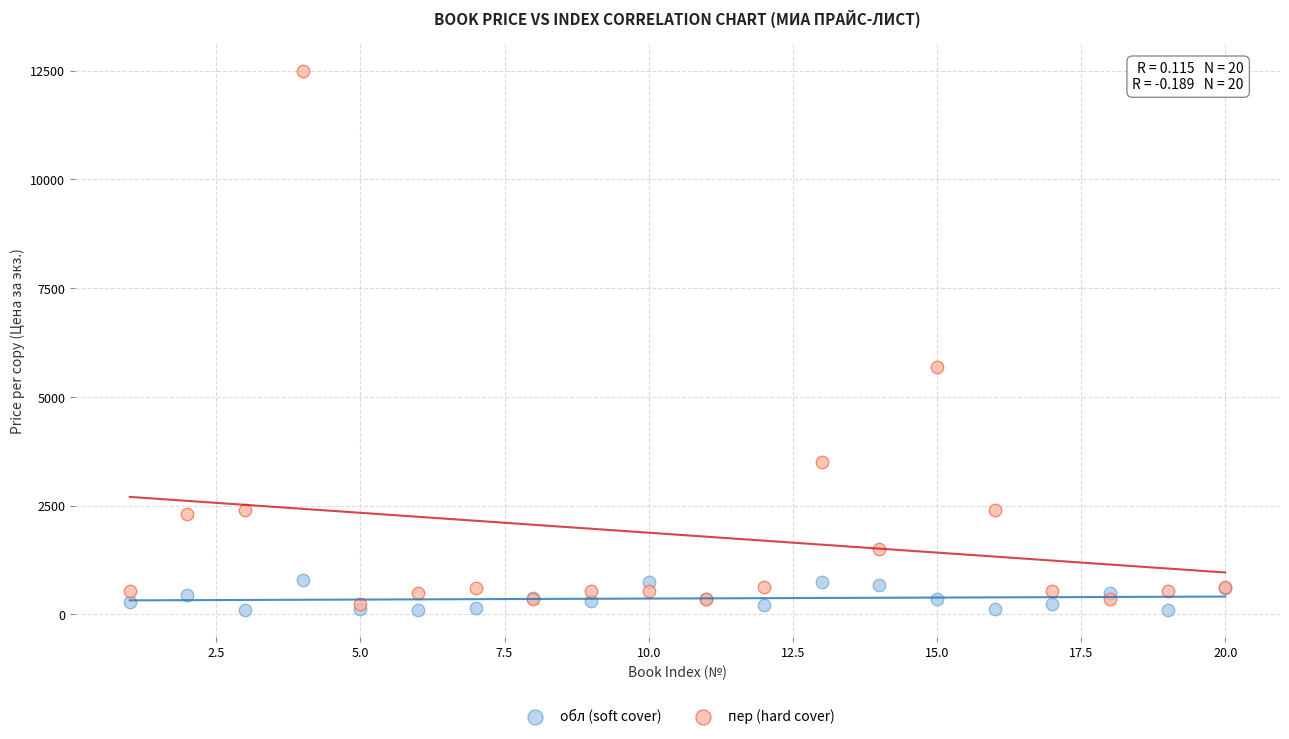

Across all series, what Y value is closest to 6305?

5700